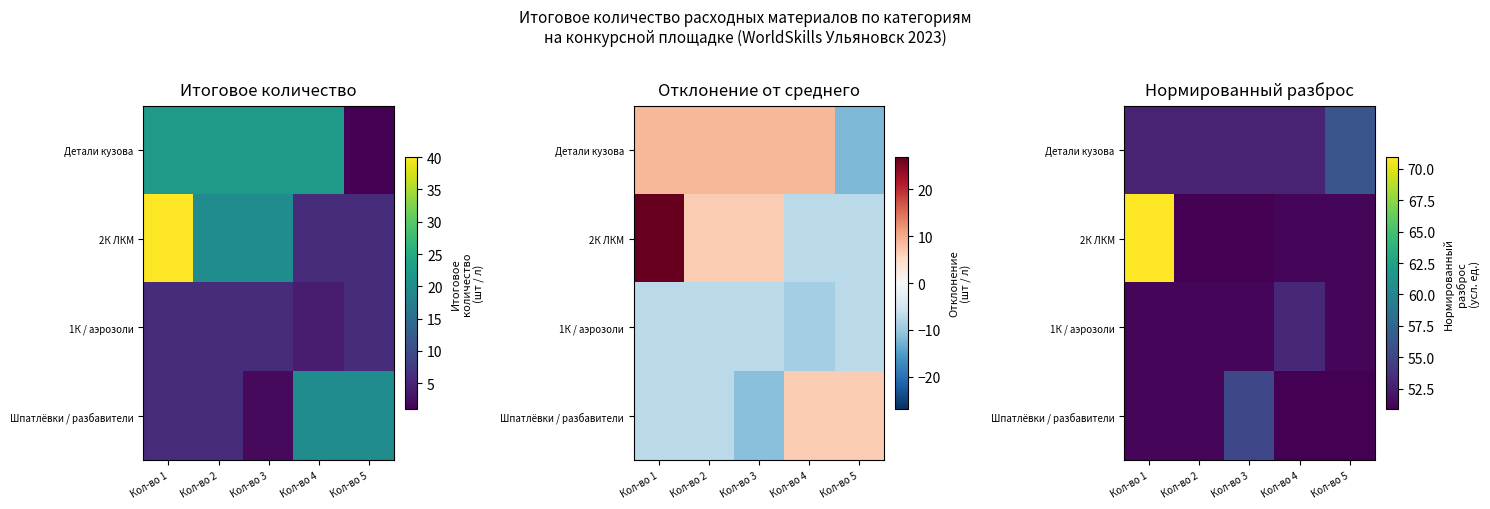

At which category does the chart reach its peak across all series?

Кол-во 1